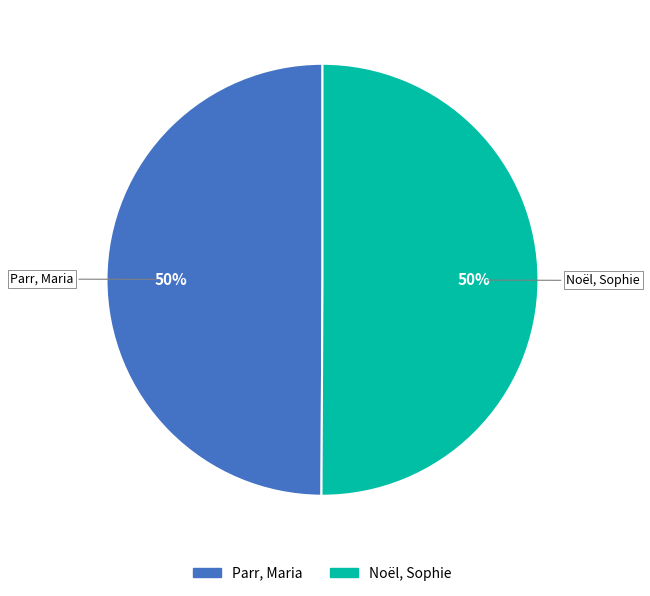

Do Parr, Maria and Noël, Sophie together represent more than half of the pie?

Yes